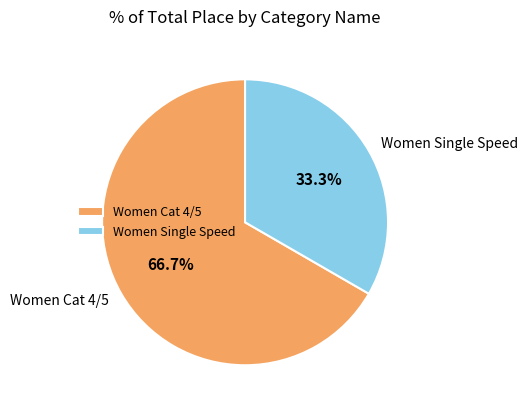

Does Women Cat 4/5 account for over 50% of the chart?

Yes